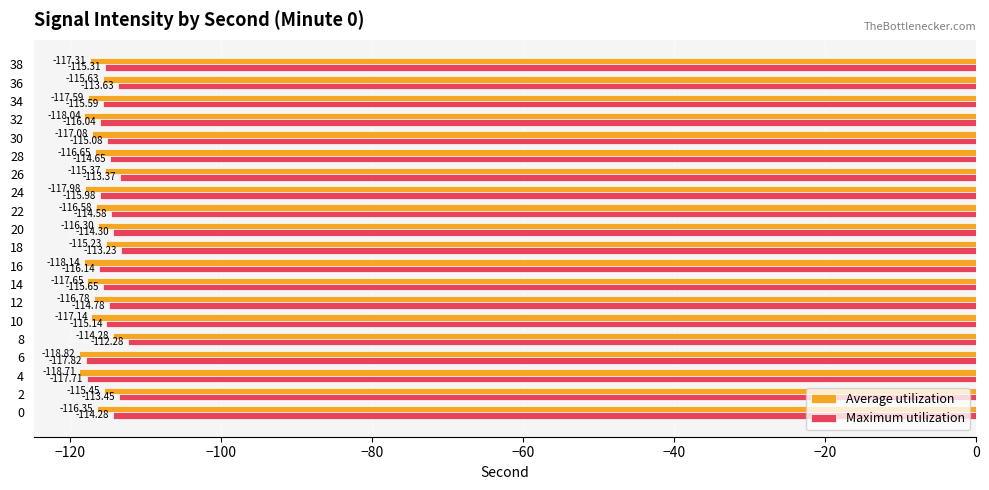

What is the difference between the second highest and second lowest values in the Average utilization series?

3.5